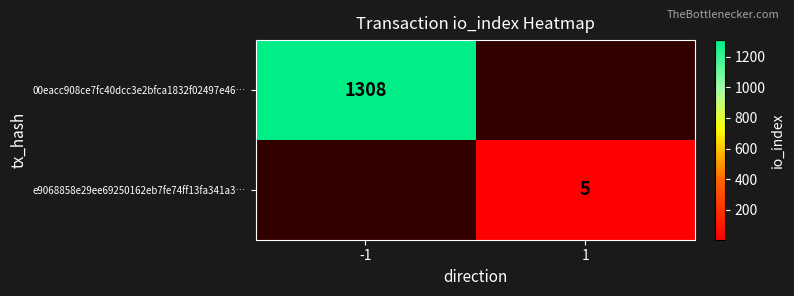

True or false: 00eacc908ce7fc40dcc3e2bfca1832f02497e46… has a value of 1719 at -1.

False